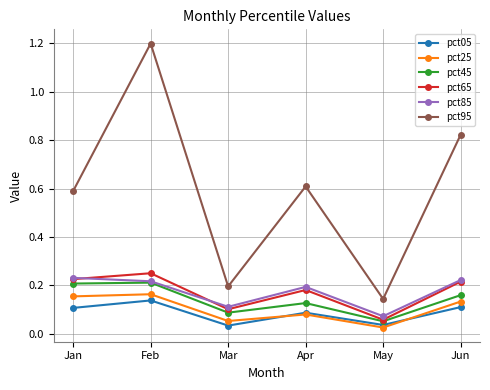

The pct45 series shows 0.2 at Feb. True or false?

True